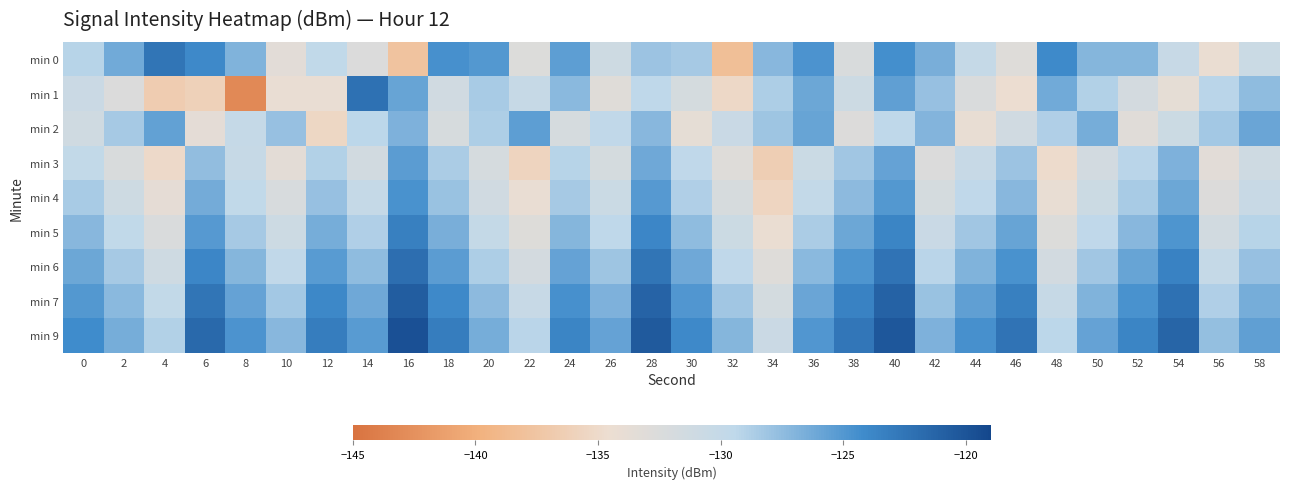

Which series has the largest total across all categories?

min 9